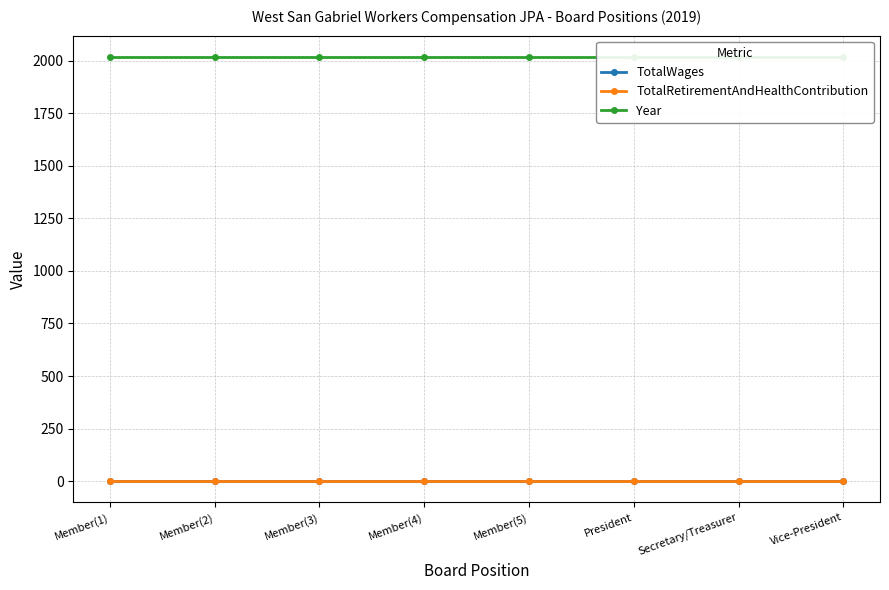

Reading left to right, what are all the values shown in this chart?

TotalWages: 0	0	0	0	0	0	0	0
TotalRetirementAndHealthContribution: 0	0	0	0	0	0	0	0
Year: 2019	2019	2019	2019	2019	2019	2019	2019